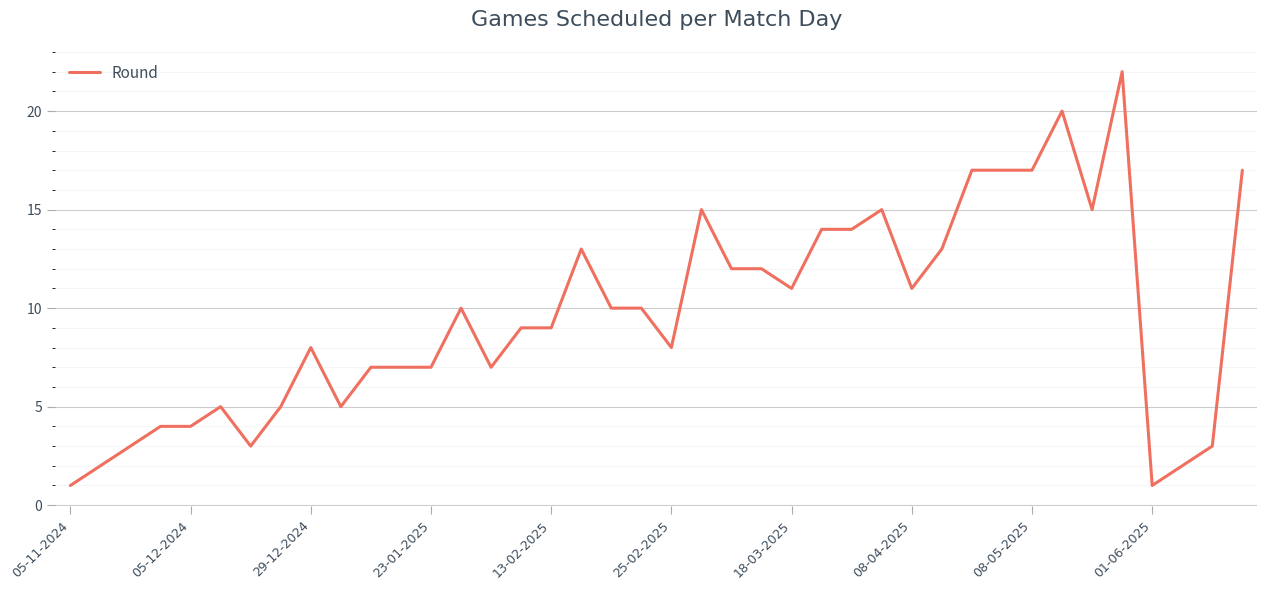

Which has a higher value, 05-11-2024 or 05-12-2024?

05-12-2024